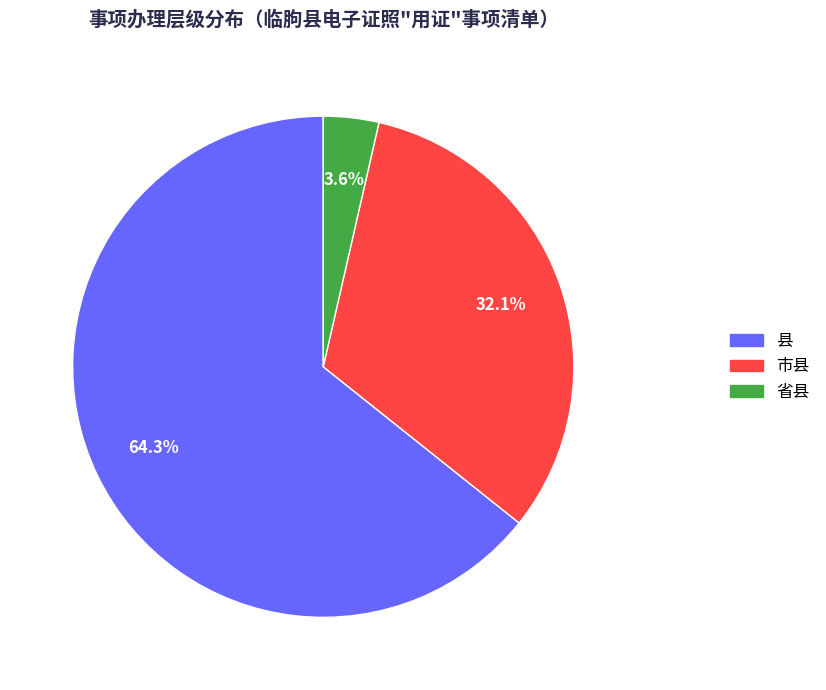

Does 市县 represent more than half of the total?

No